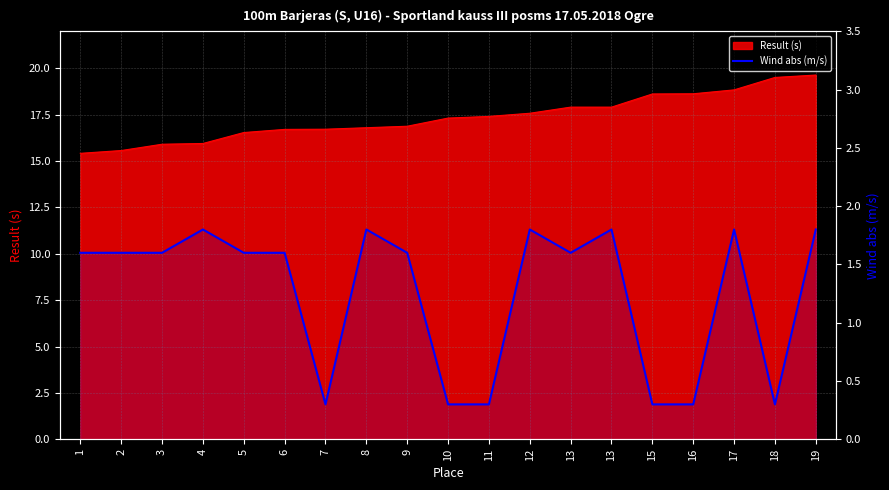

List the labels in order of value, largest first.

4, 8, 12, 13, 17, 19, 1, 2, 3, 5, 6, 9, 13, 7, 10, 11, 15, 16, 18